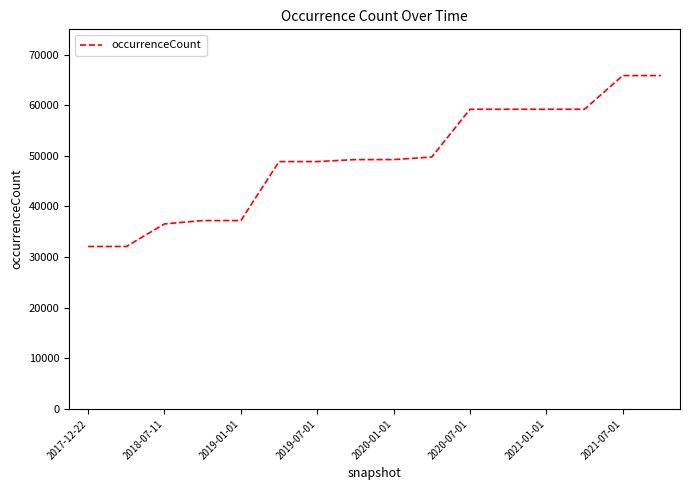

Reading left to right, list all the values displayed in this chart.

32095	32095	36555	37219	37219	48873	48873	49267	49267	49768	59209	59209	59209	59209	65861	65861